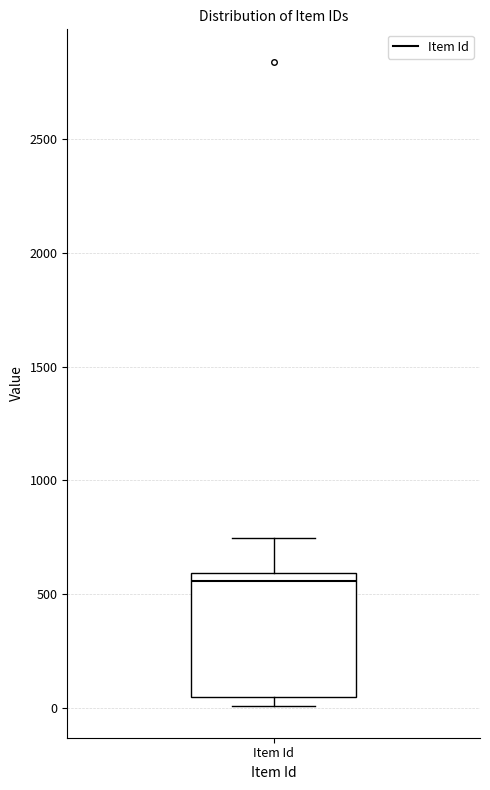

Transcribe this box plot: give where the median line is, the range the box spans, and where the two whiskers end, as read against the y-axis. The values are not printed on the chart, so give them approximately, as read against the axis.

median 550, box 50 to 600, whiskers 0 to 750